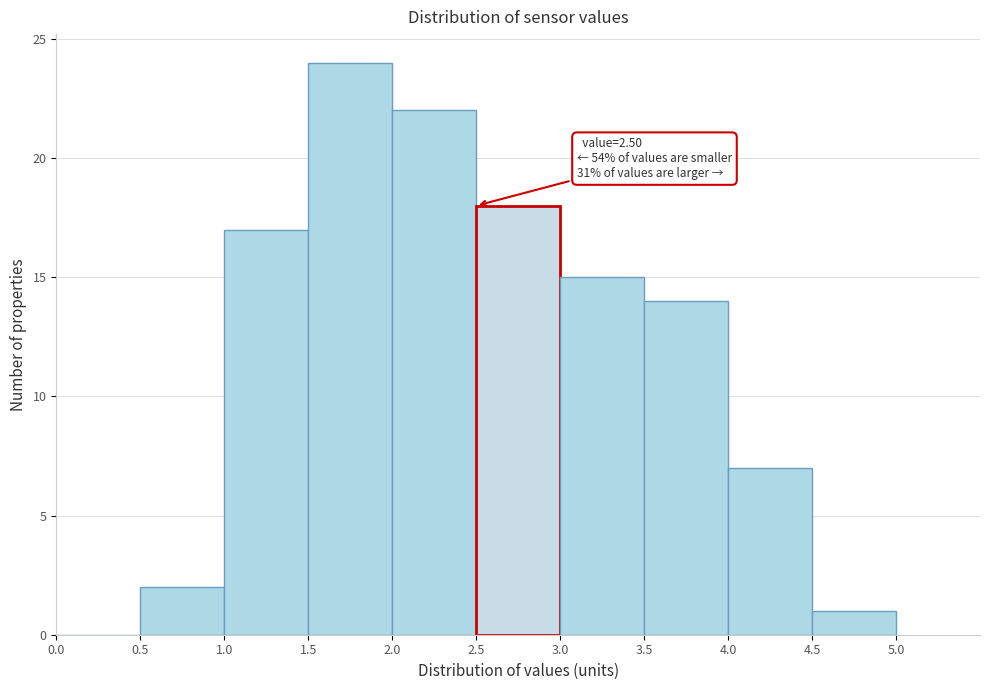

Over which range of the x-axis is the bar tallest?

1.5 to 2.0